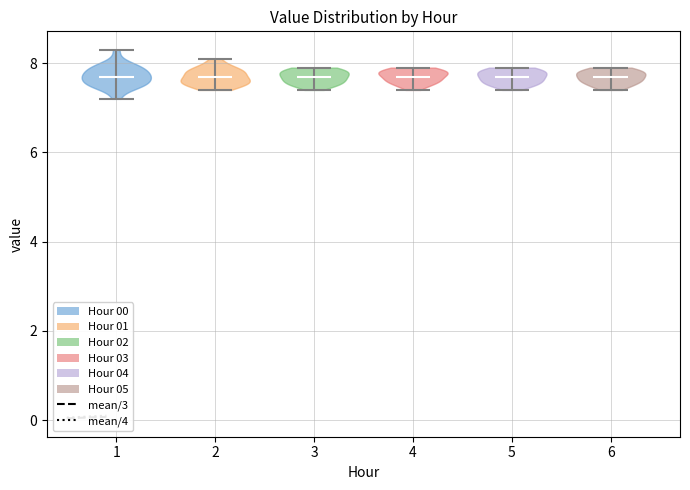

What is the lowest point the violin at x = 5 reaches on the y-axis? The values are not printed on the chart, so give them approximately, as read against the axis.

7.4